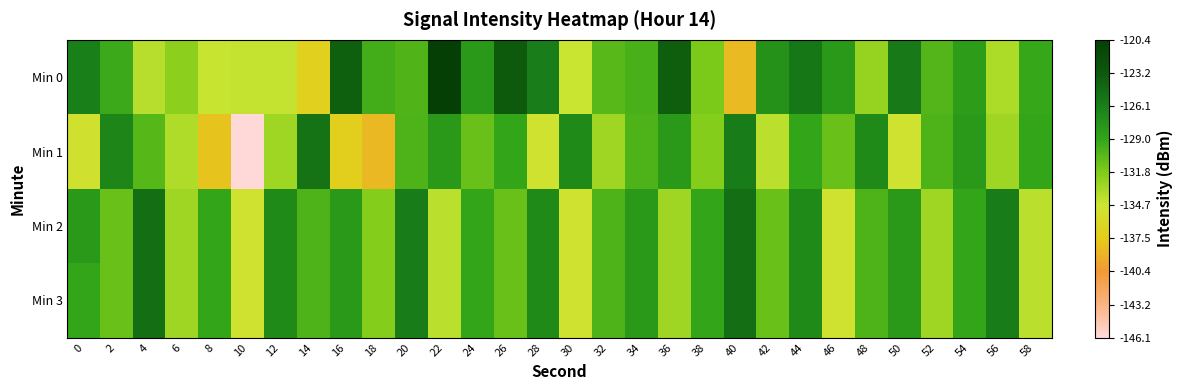

Between 10 and 22, which series saw the biggest shift?

Min 1